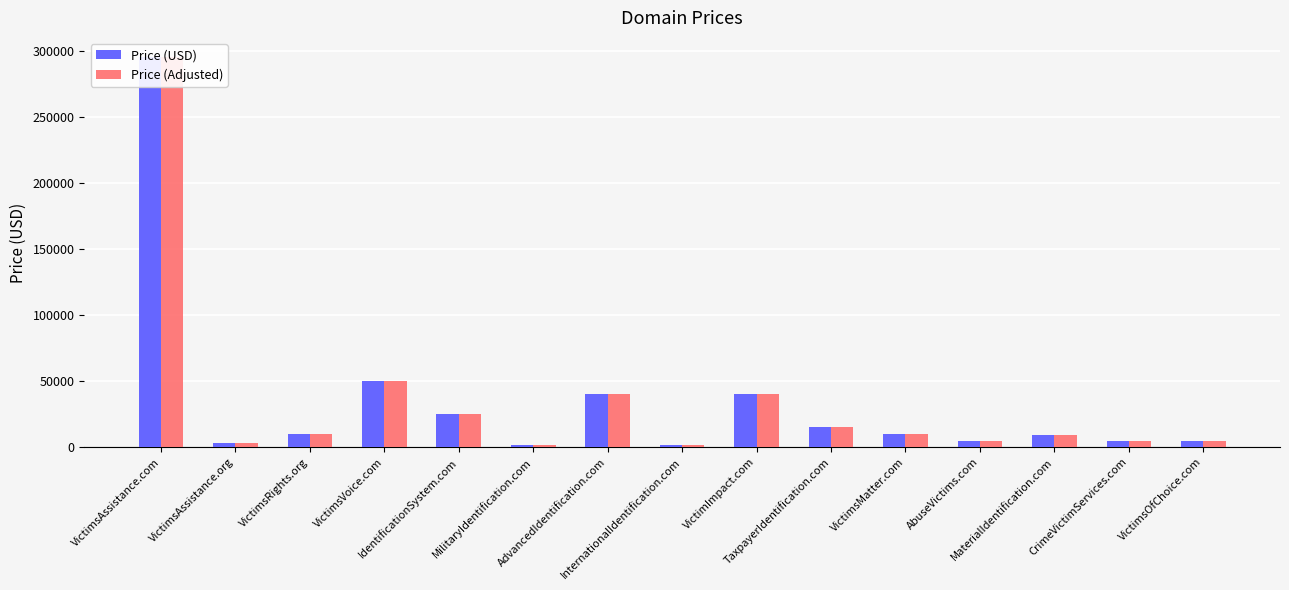

What is the minimum value for Price (Adjusted)?

1888